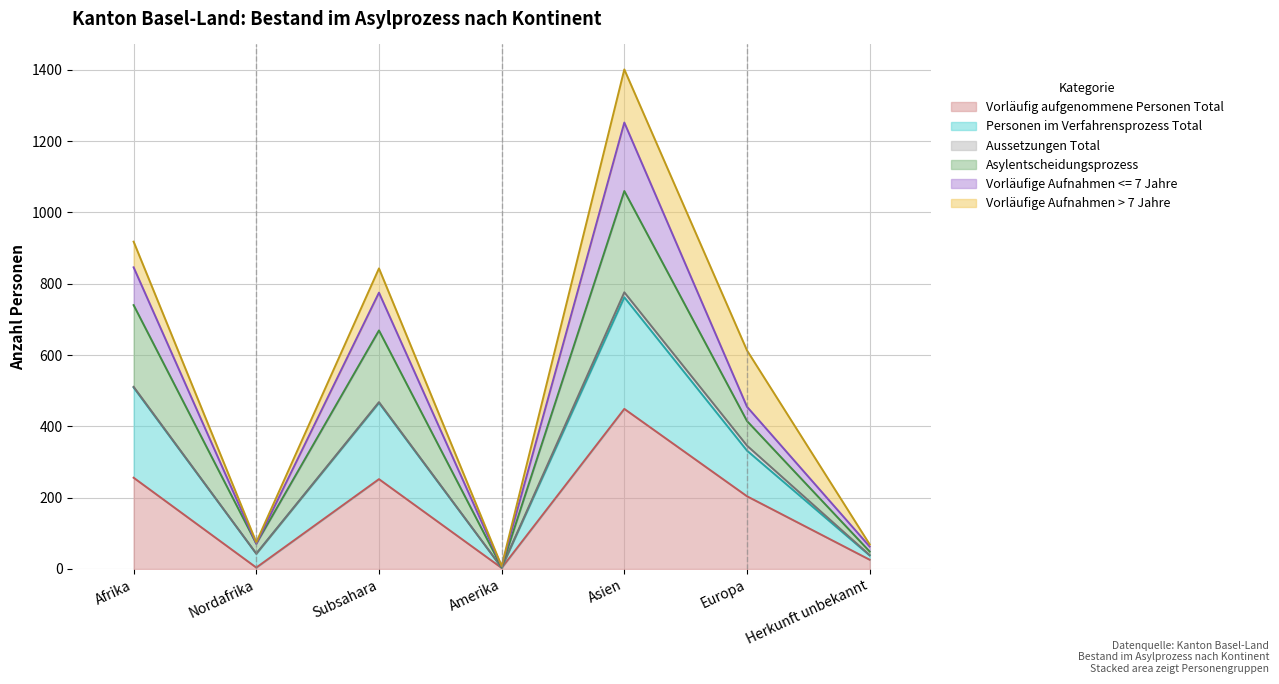

What is the total value across all series at Herkunft unbekannt?

69